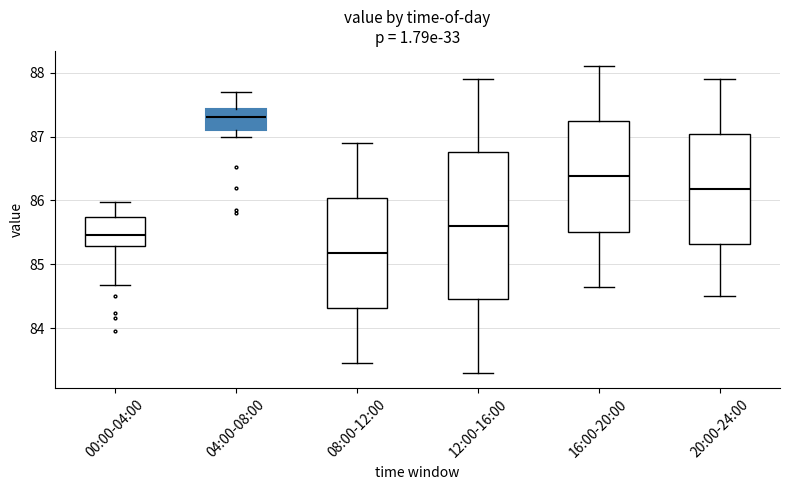

Reading left to right, transcribe this box plot: for each box, give where its median line is, the range the box spans, and where its two whiskers end, as read against the y-axis. The values are not printed on the chart, so give them approximately, as read against the axis.

00:00-04:00: median 85.5, box 85.3 to 85.7, whiskers 84.7 to 86.0
04:00-08:00: median 87.3, box 87.1 to 87.4, whiskers 87.0 to 87.7
08:00-12:00: median 85.2, box 84.3 to 86.0, whiskers 83.5 to 86.9
12:00-16:00: median 85.6, box 84.5 to 86.8, whiskers 83.3 to 87.9
16:00-20:00: median 86.4, box 85.5 to 87.2, whiskers 84.7 to 88.1
20:00-24:00: median 86.2, box 85.3 to 87.0, whiskers 84.5 to 87.9